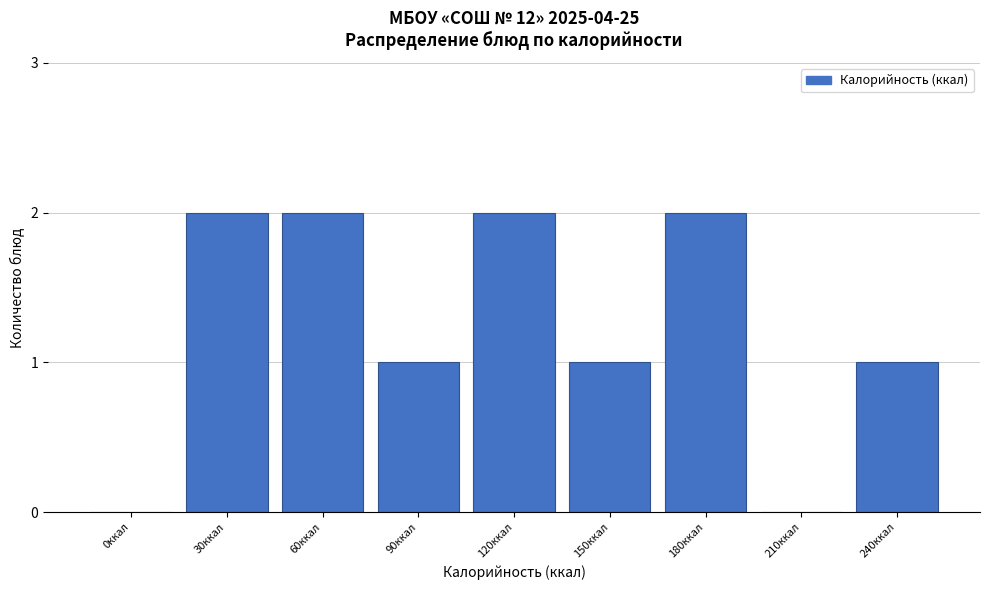

Reading left to right, transcribe all the data shown in this chart.

0ккал=0	30ккал=2	60ккал=2	90ккал=1	120ккал=2	150ккал=1	180ккал=2	210ккал=0	240ккал=1